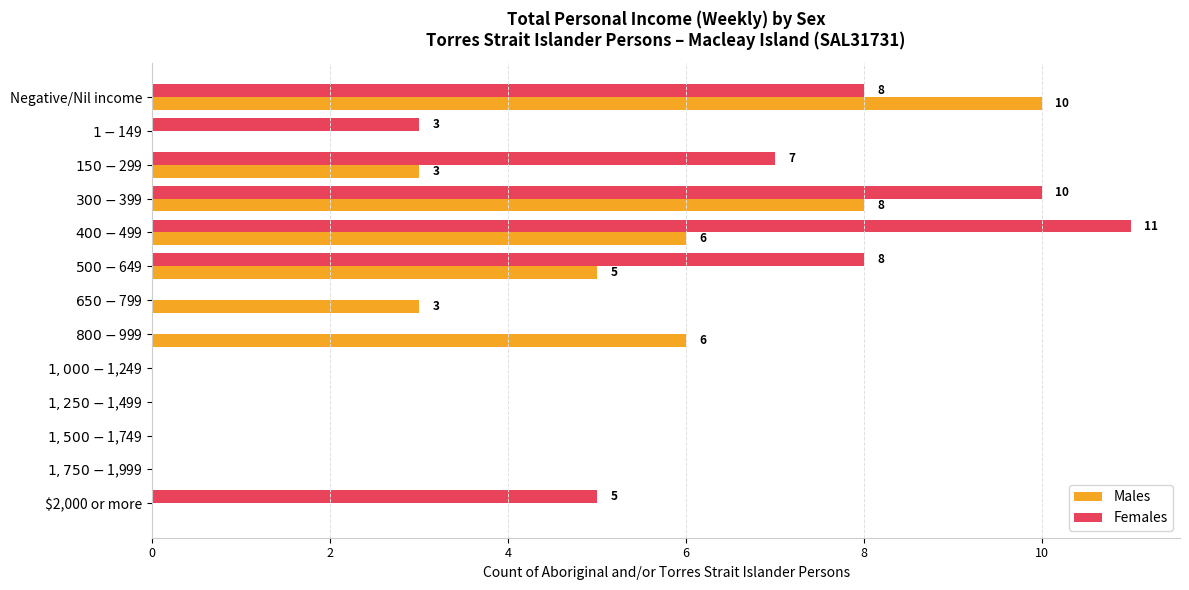

At which label is Females closest to 5?

$2,000 or more